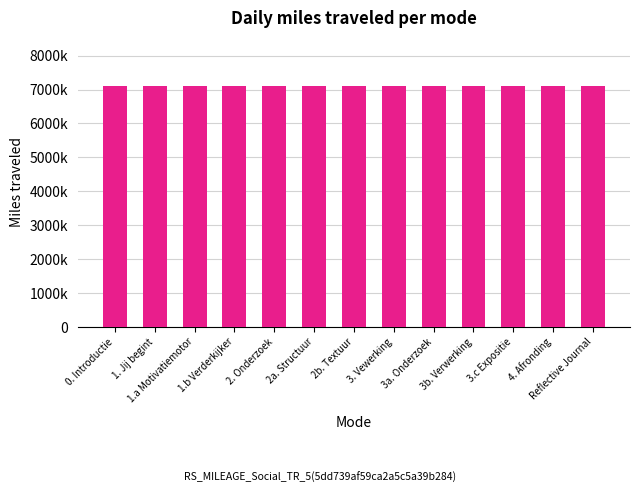

Are the bars grouped side by side (vs. stacked)?

No